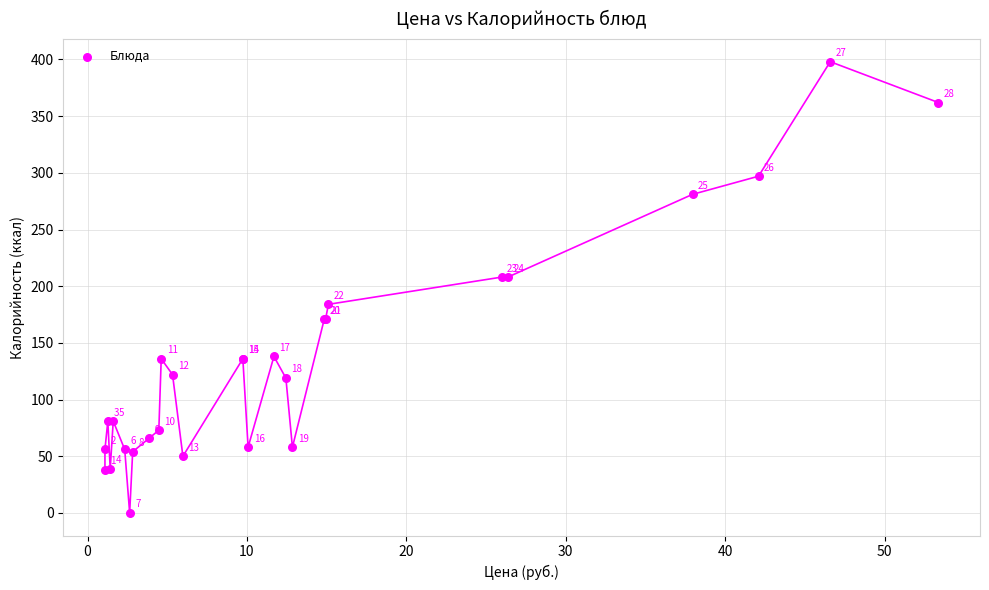

What Y value in the scatter plot is closest to 199?

208